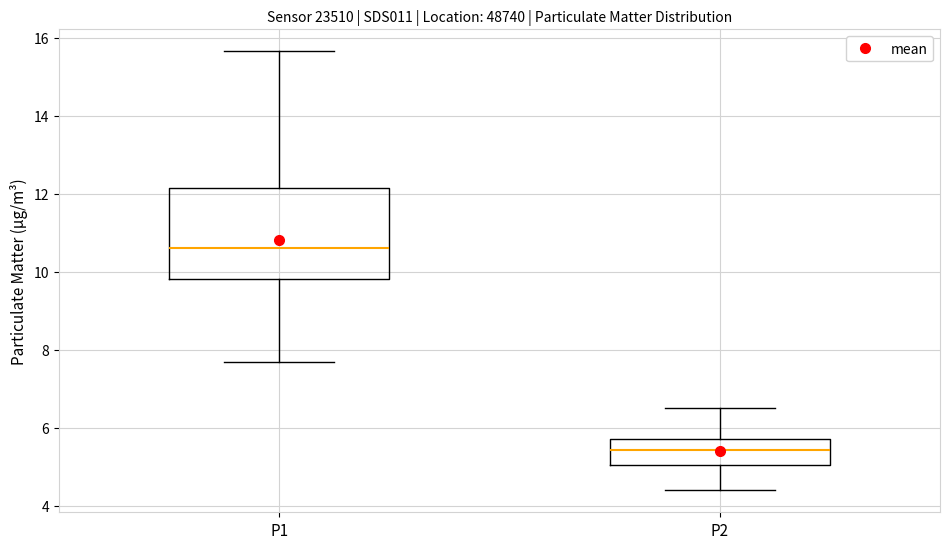

Reading left to right, transcribe this box plot: for each box, give where its median line is, the range the box spans, and where its two whiskers end, as read against the y-axis. The values are not printed on the chart, so give them approximately, as read against the axis.

P1: median 10.6, box 9.8 to 12.2, whiskers 7.6 to 15.6
P2: median 5.4, box 5.0 to 5.8, whiskers 4.4 to 6.6